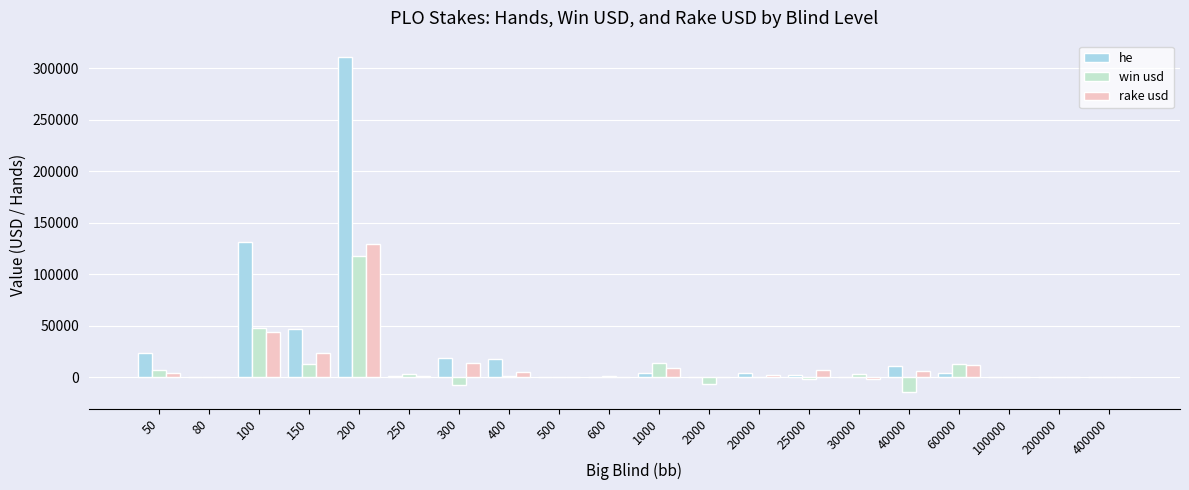

What value does the rake usd series have at 500?

158.6